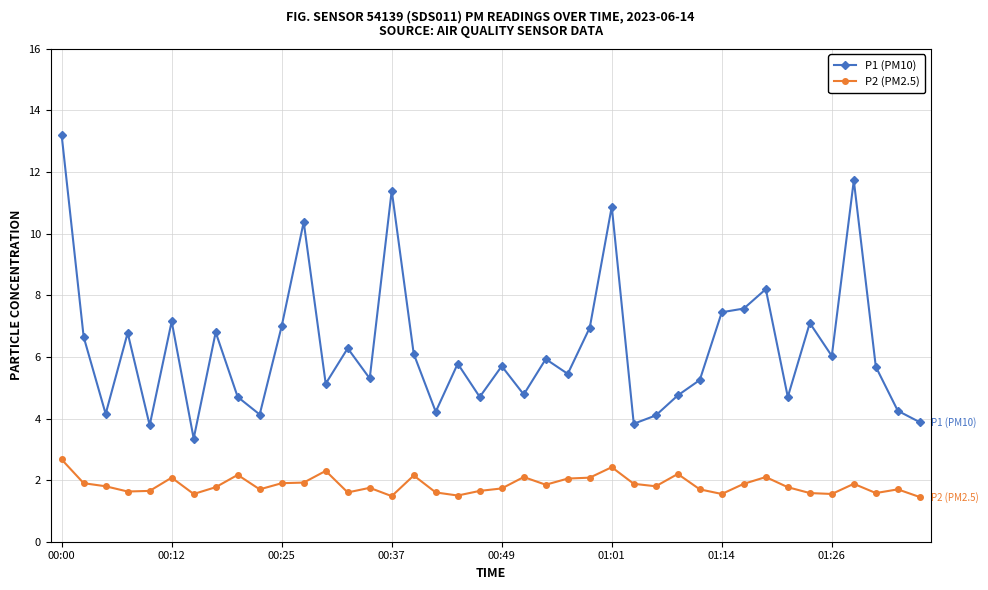

Which series has the widest spread of values?

P1 (PM10)